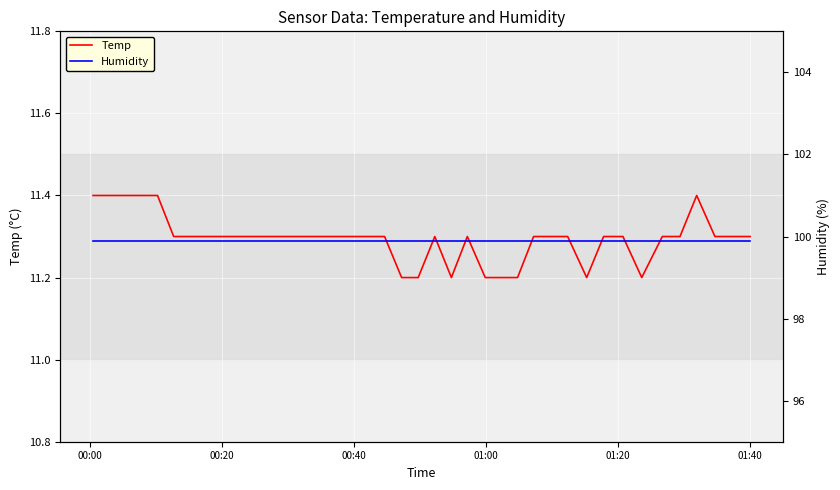

What is the highest value of the Temp series?

11.4